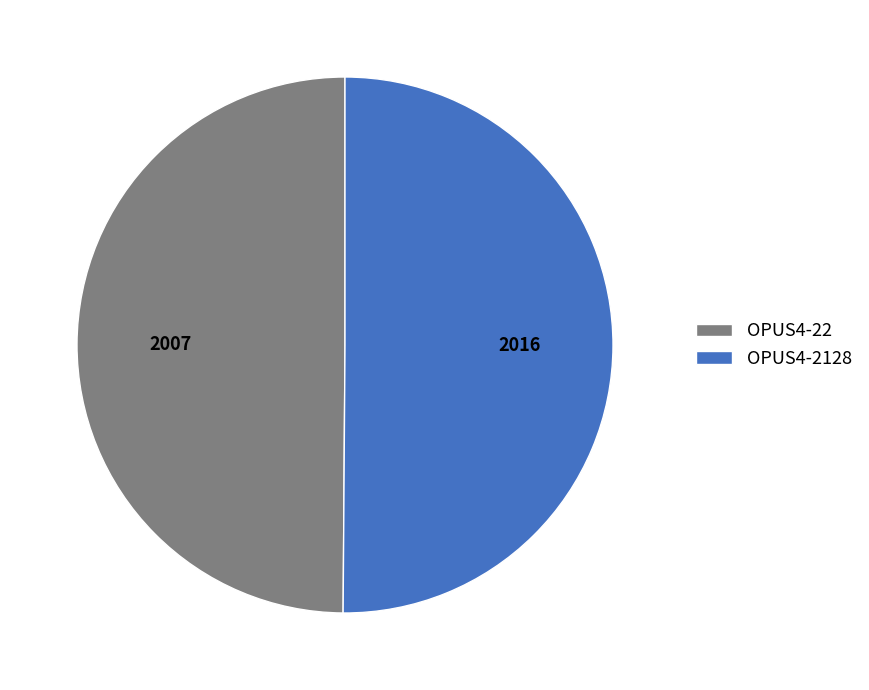

What is the ratio of the value at OPUS4-22 to the value at OPUS4-2128?

1.0